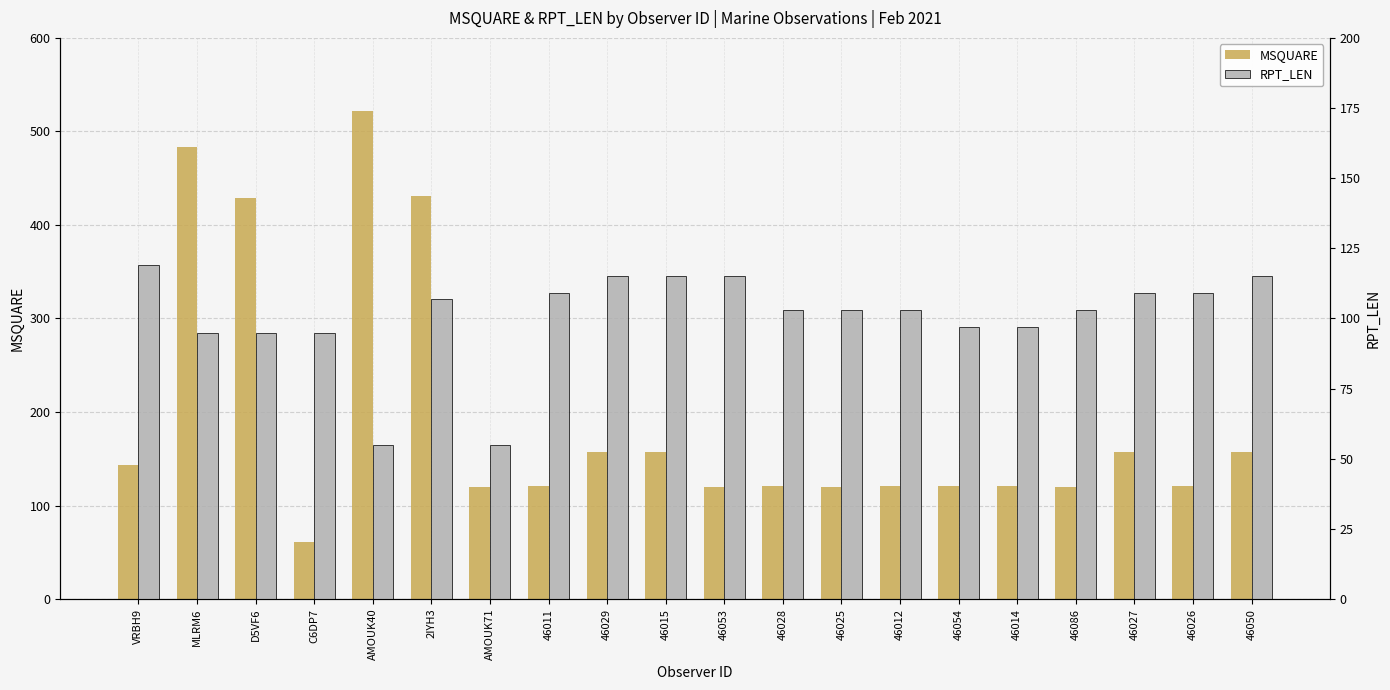

What is the approximate value of RPT_LEN at 46012, to the nearest 5?

105